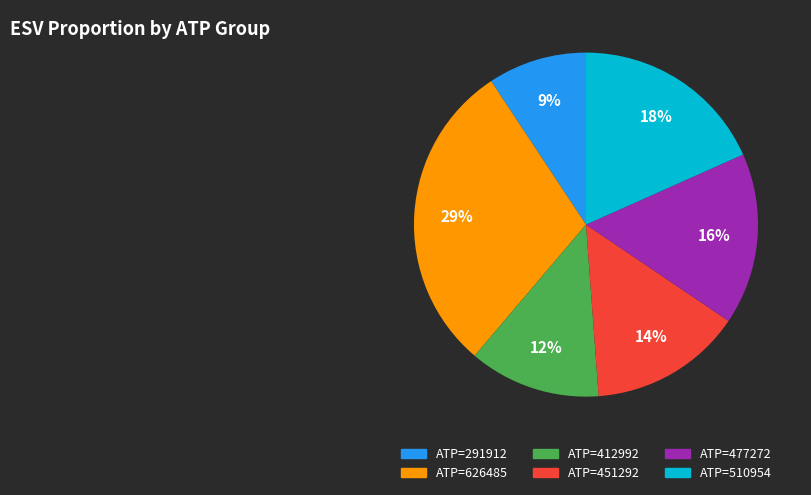

To the nearest percent, what is the average slice percentage?

17%